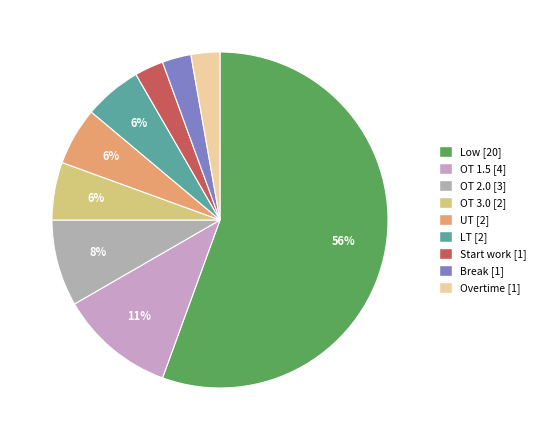

To the nearest percent, what portion does Overtime represent?

3%